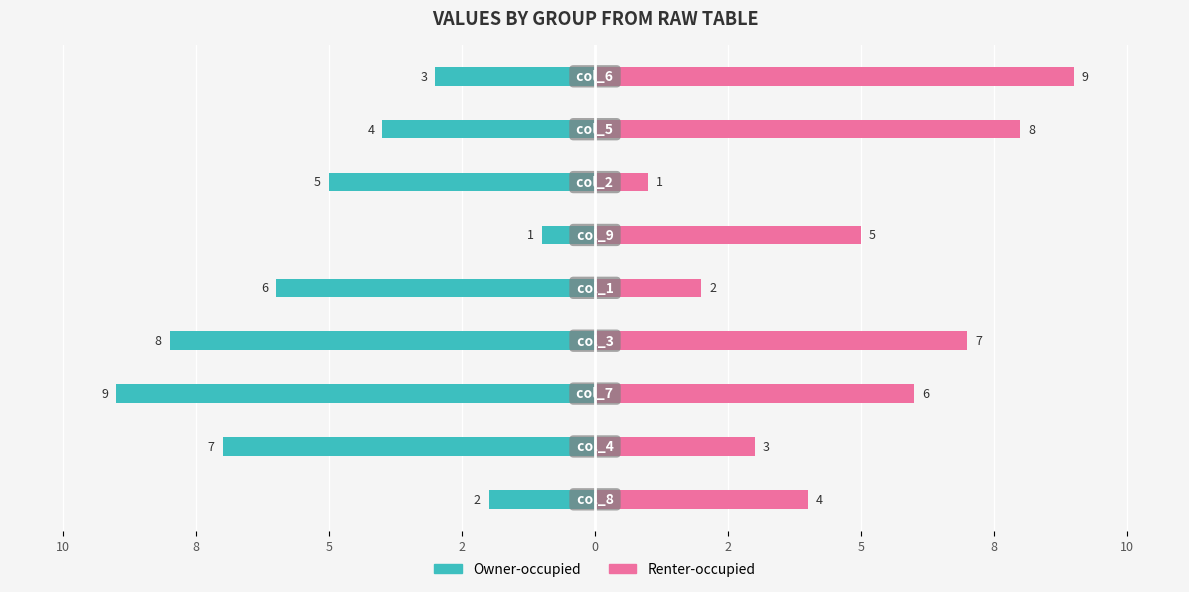

What are all the series names shown in the legend?

Owner-occupied, Renter-occupied